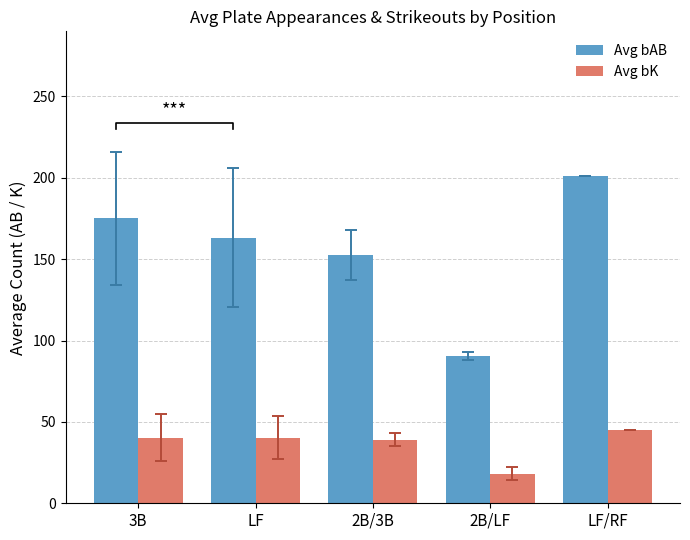

Rank the categories by Avg bAB value from highest to lowest.

LF/RF, 3B, LF, 2B/3B, 2B/LF